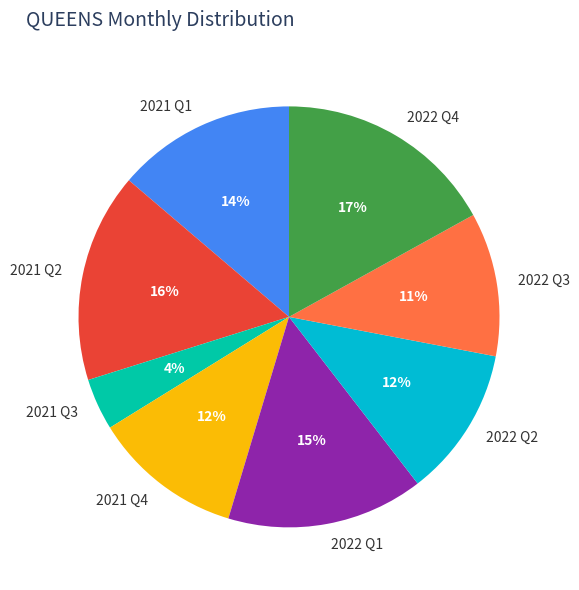

Do 2021 Q4 and 2021 Q3 together represent more than half of the pie?

No